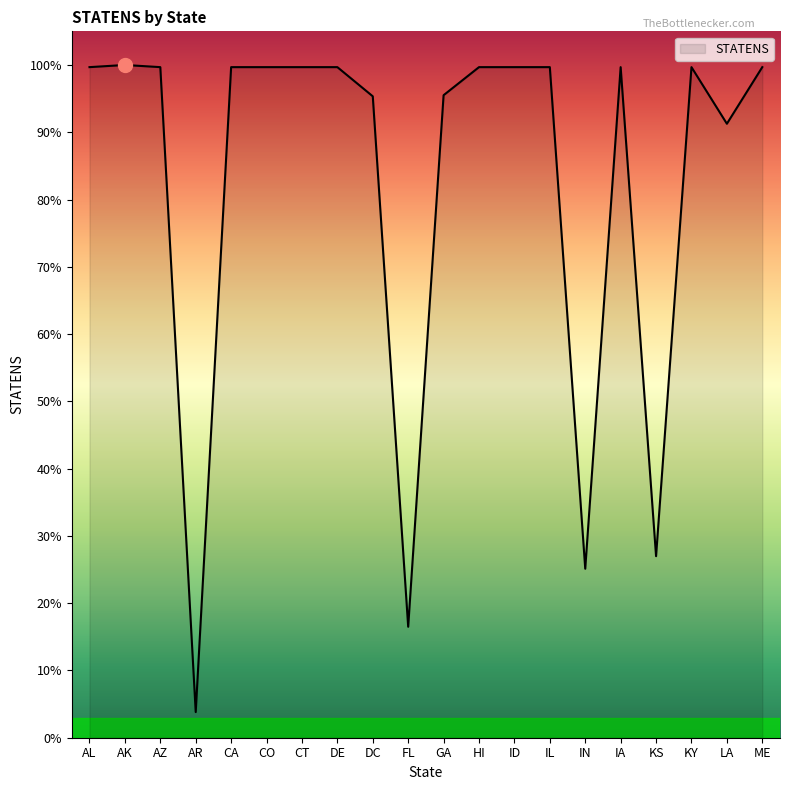

What position from the right is LA?

2